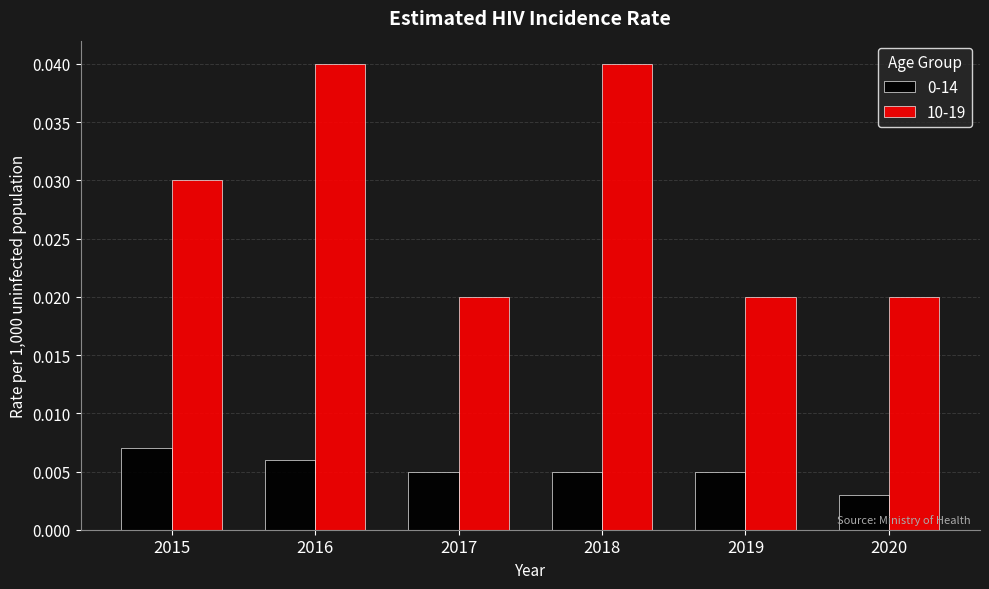

How many data points does each series have?

6